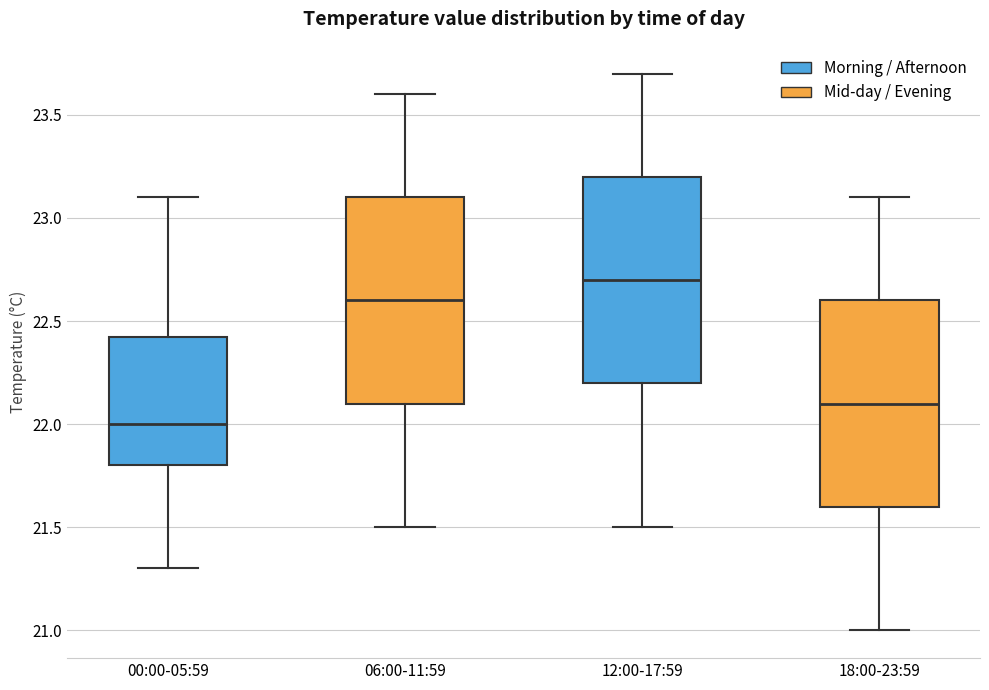

Which box has the lowest median line?

00:00-05:59